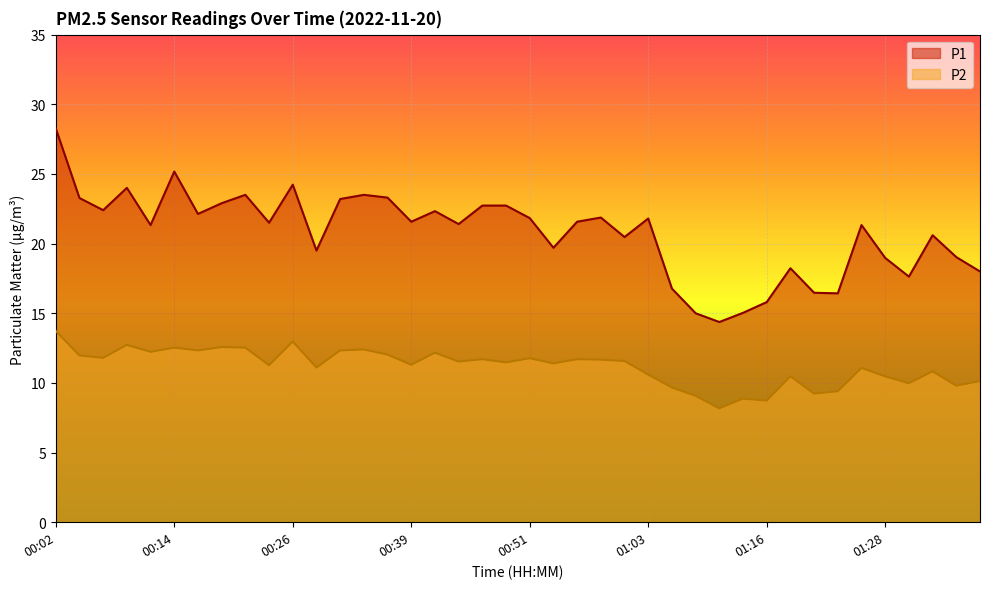

What is the total value across all series at 00:21?

36.0